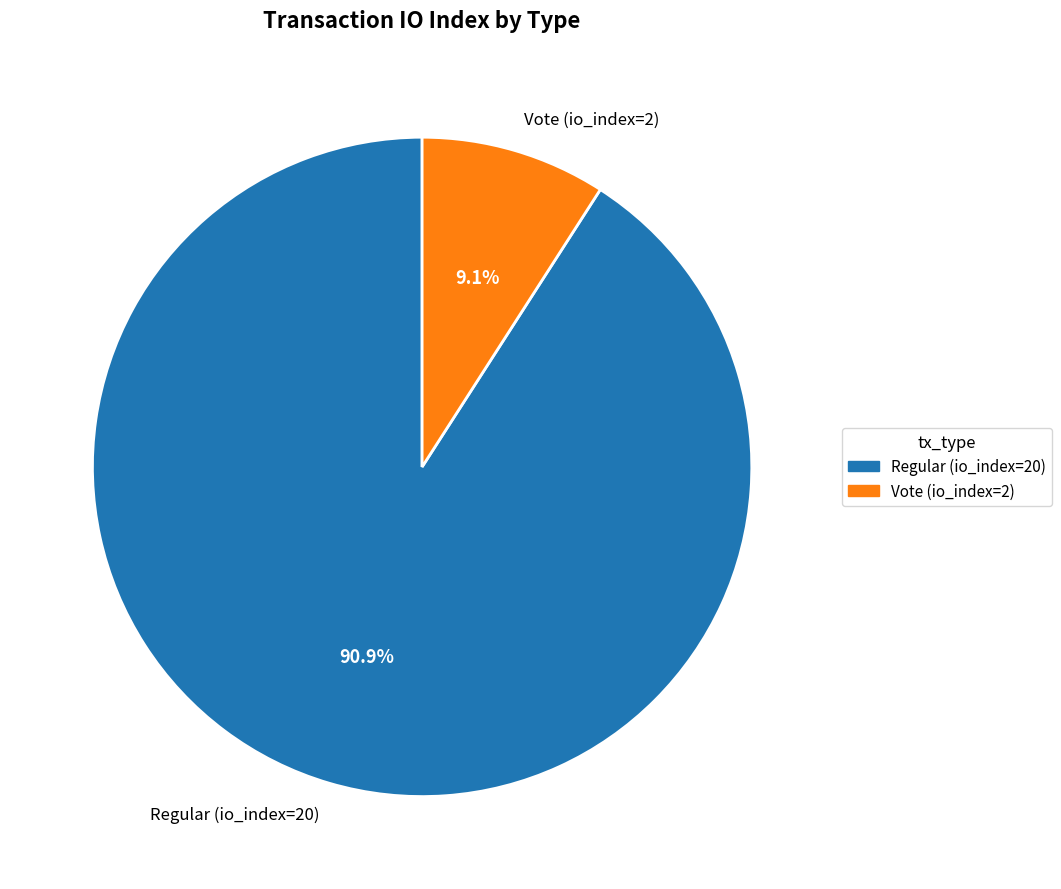

True or false: Regular (io_index=20) accounts for 99% of the total.

False